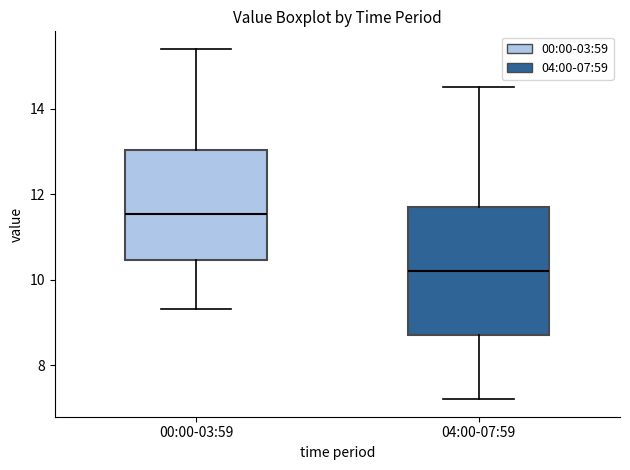

Which box has the highest median line?

00:00-03:59